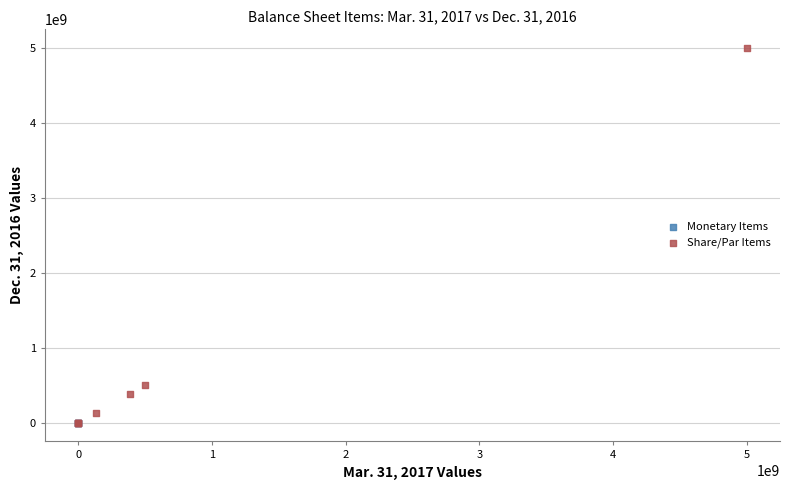

Which series contains the highest Y value?

Share/Par Items